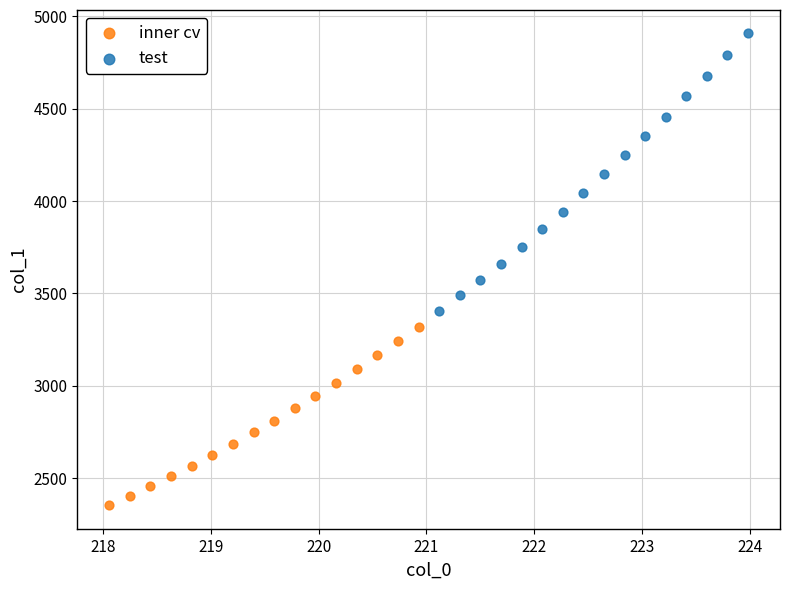

Which series has the largest Y range (max minus min)?

test